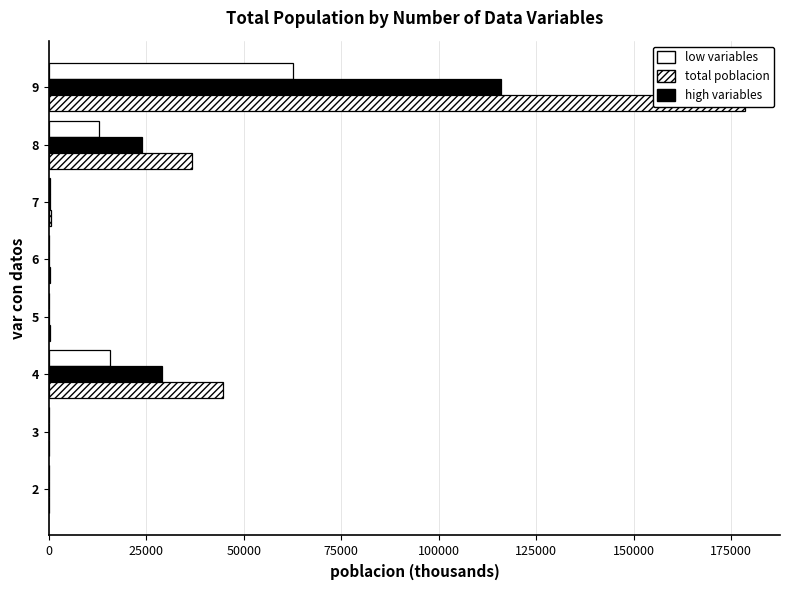

Reading left to right, extract all data points from this chart.

low variables: 0.2	7.1	15634.5	66.2	69.4	210.4	12849.6	62493.1
high variables: 0.3	13.3	29035.6	122.9	128.9	390.8	23863.6	116058.6
total poblacion: 0.5	20.4	44670.1	189.0	198.3	601.2	36713.2	178551.7